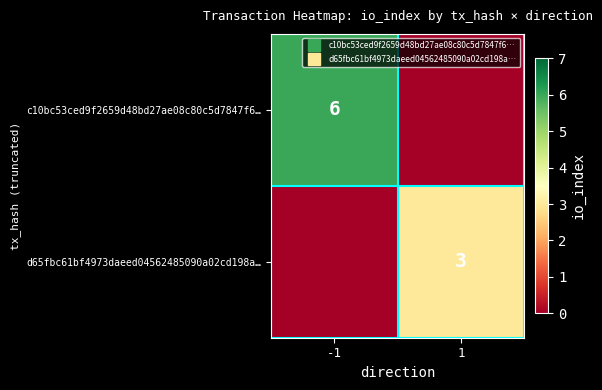

At how many categories does at least one series exceed 3?

1